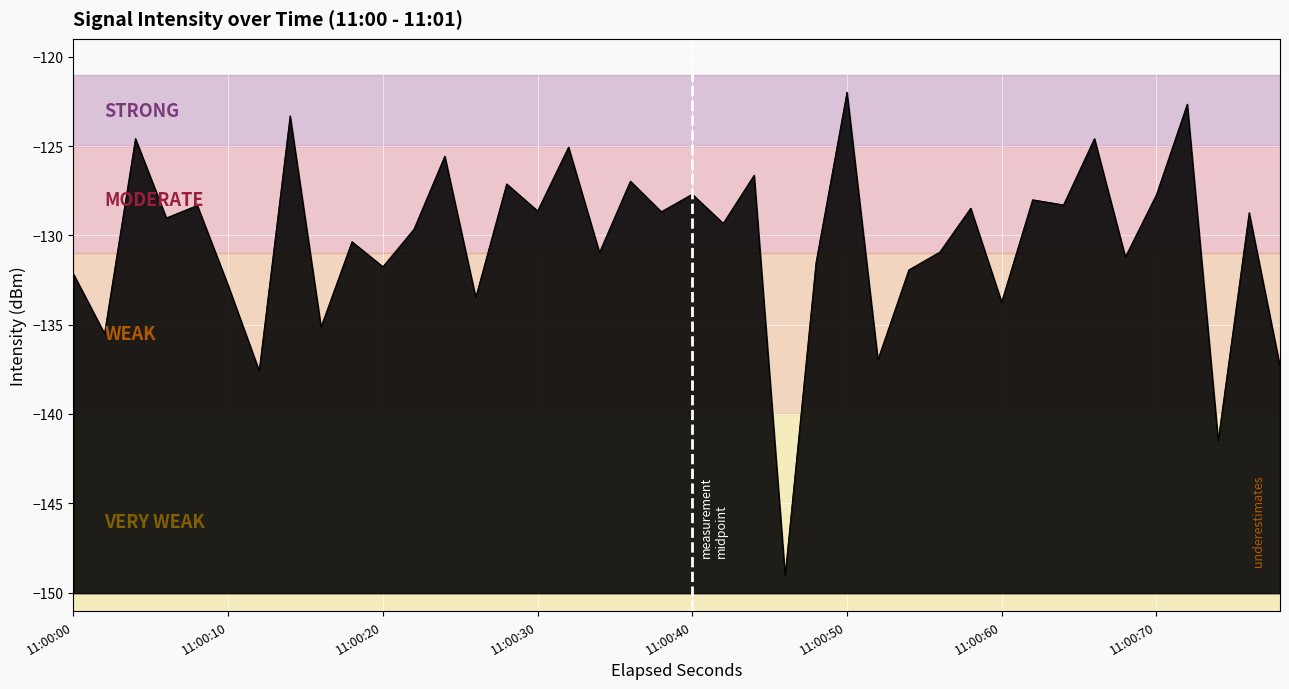

What is the average value?

-130.4